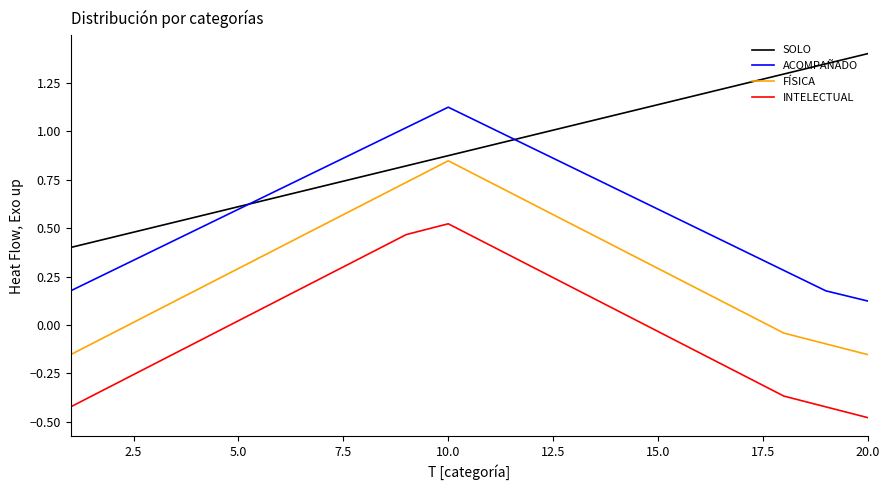

True or false: SOLO has more than 0 points higher than both neighbors.

False